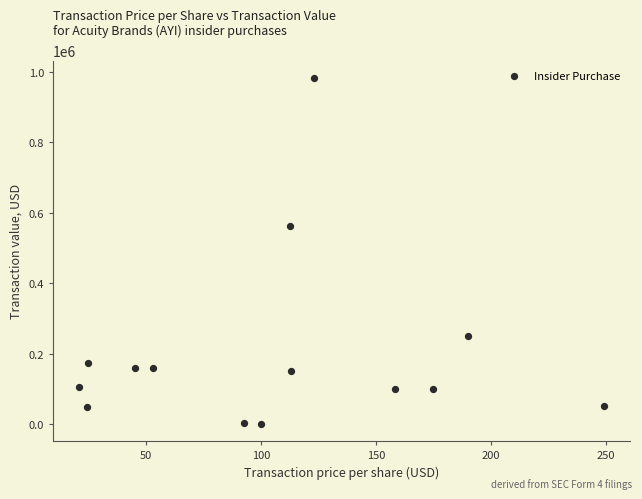

What is the range of Y values (max minus min)?

983320